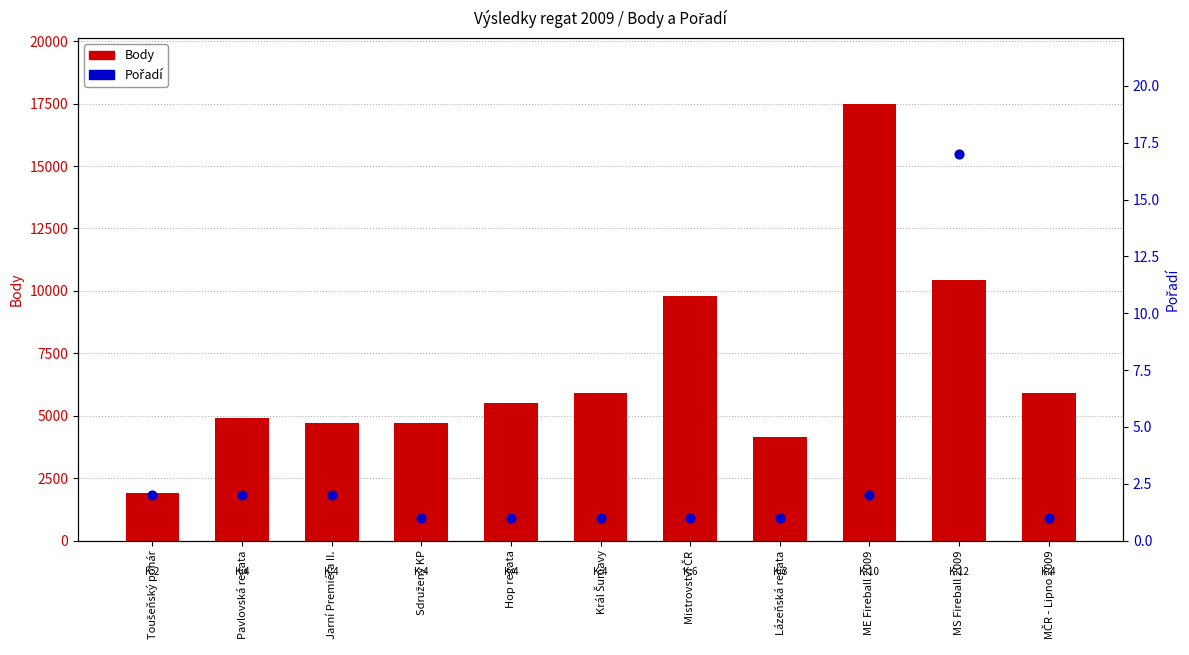

Is the value of Body at MS Fireball 2009 greater than the value of Pořadí at Hop regata?

Yes